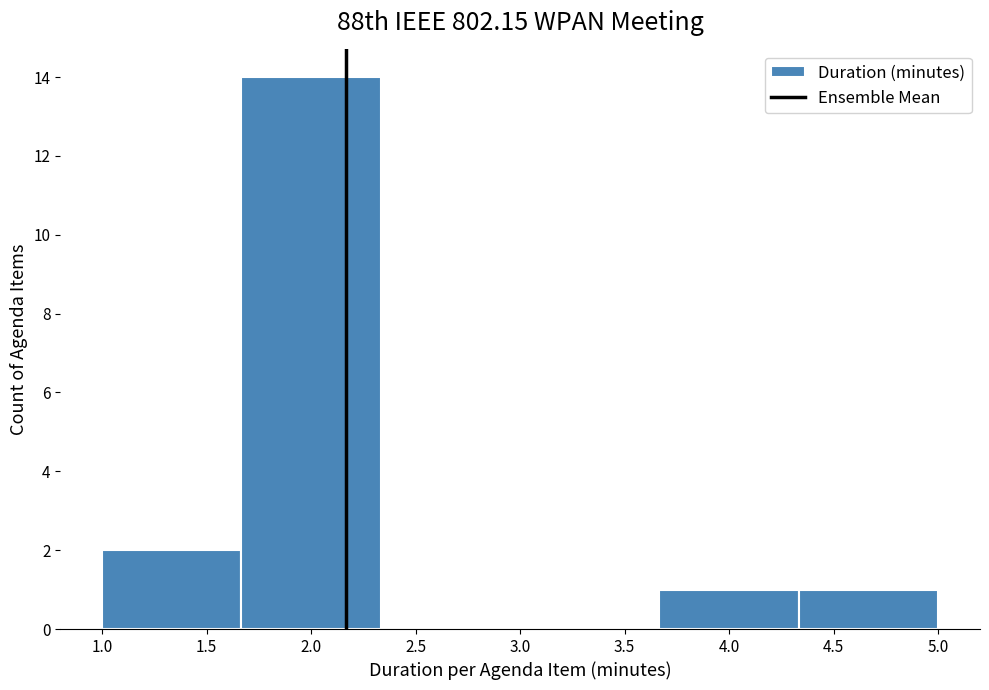

Reading left to right, list every bar in this chart as the range it spans on the x-axis followed by its height. Neither the bar edges nor the heights are printed on the chart, so give them approximately, as read against the axes.

1.00 to 1.65: 2
1.65 to 2.35: 14
2.35 to 3.00: 0
3.00 to 3.65: 0
3.65 to 4.35: 1
4.35 to 5.00: 1